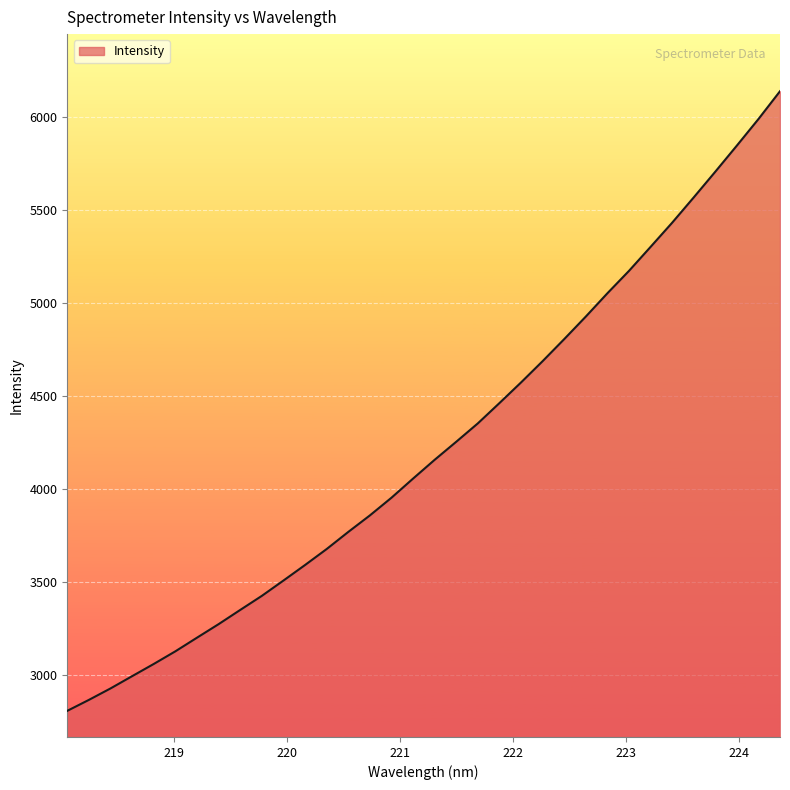

What is the minimum value shown in the chart?

2808.0